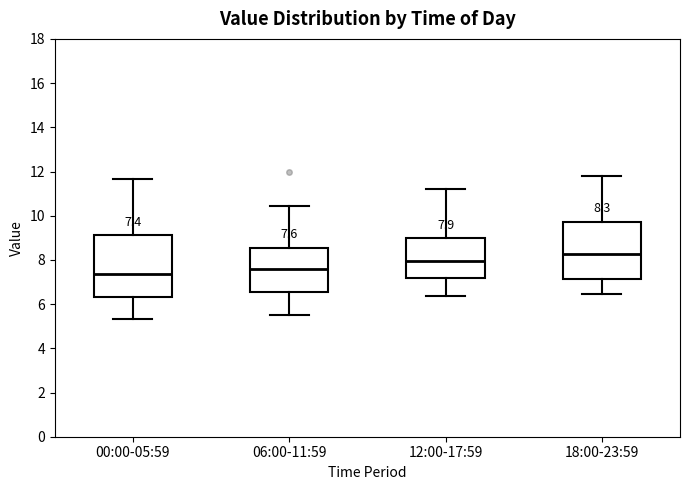

Comparing the boxes themselves (not the whiskers), which one is the tallest?

00:00-05:59